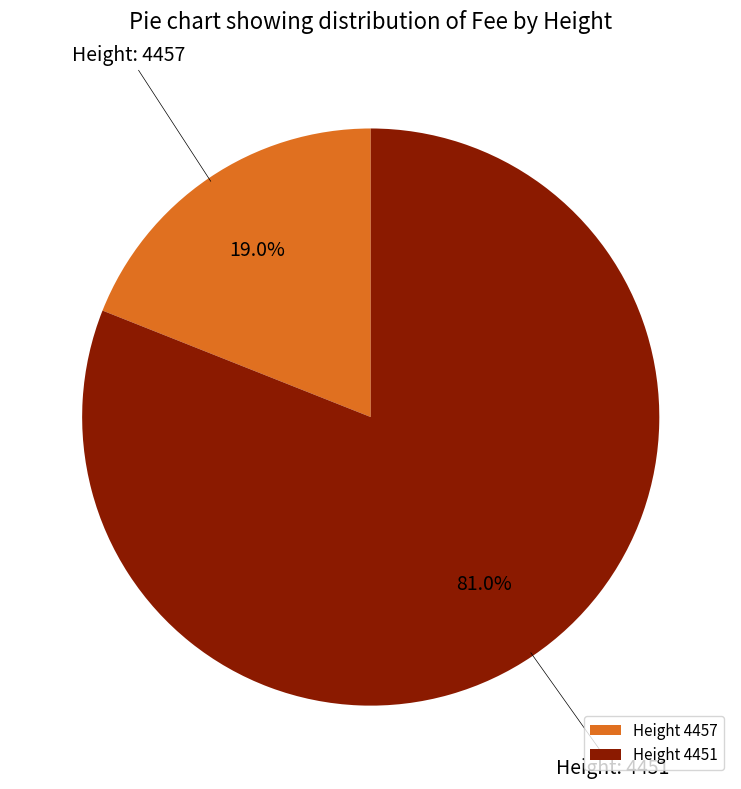

How much of the chart is everything except Height 4457?

81.0%